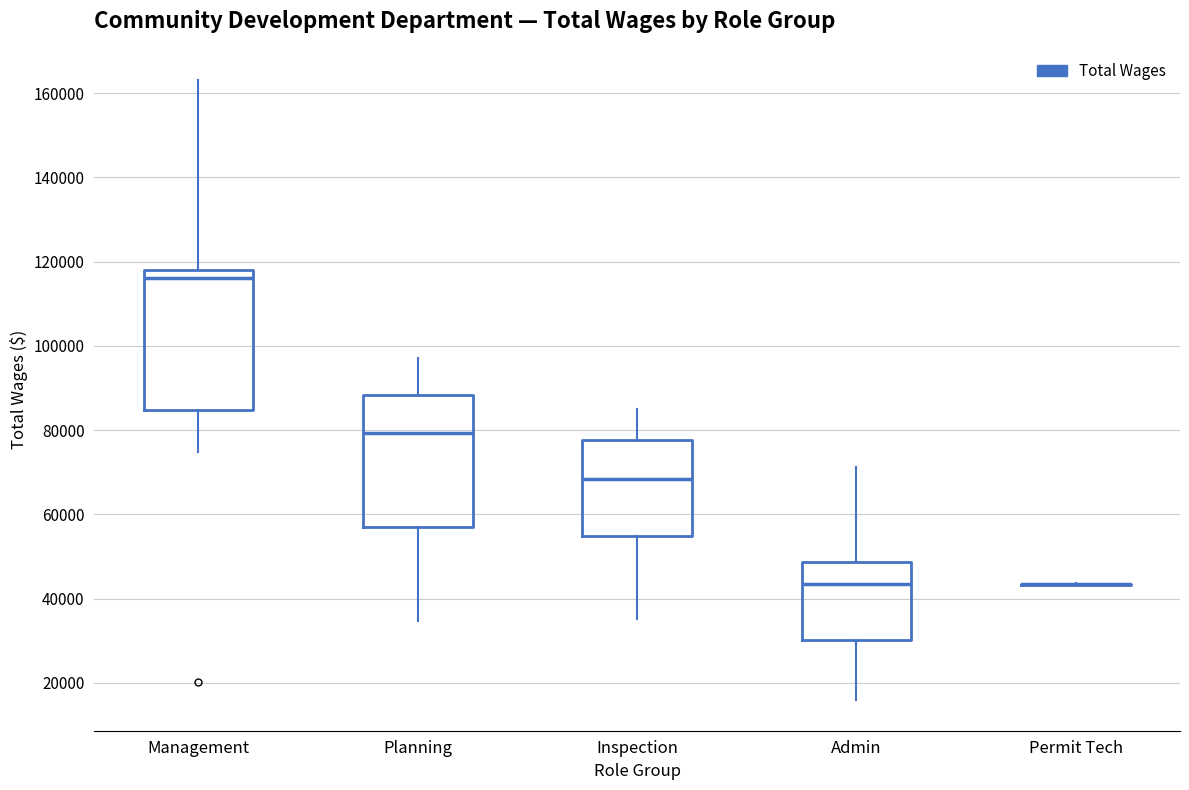

Reading left to right, transcribe this box plot: for each box, give where its median line is, the range the box spans, and where its two whiskers end, as read against the y-axis. The values are not printed on the chart, so give them approximately, as read against the axis.

Management: median 116000, box 84000 to 118000, whiskers 74000 to 164000
Planning: median 80000, box 58000 to 88000, whiskers 34000 to 98000
Inspection: median 68000, box 54000 to 78000, whiskers 36000 to 86000
Admin: median 44000, box 30000 to 48000, whiskers 16000 to 72000
Permit Tech: box collapsed to a line at 44000, whiskers 44000 to 44000